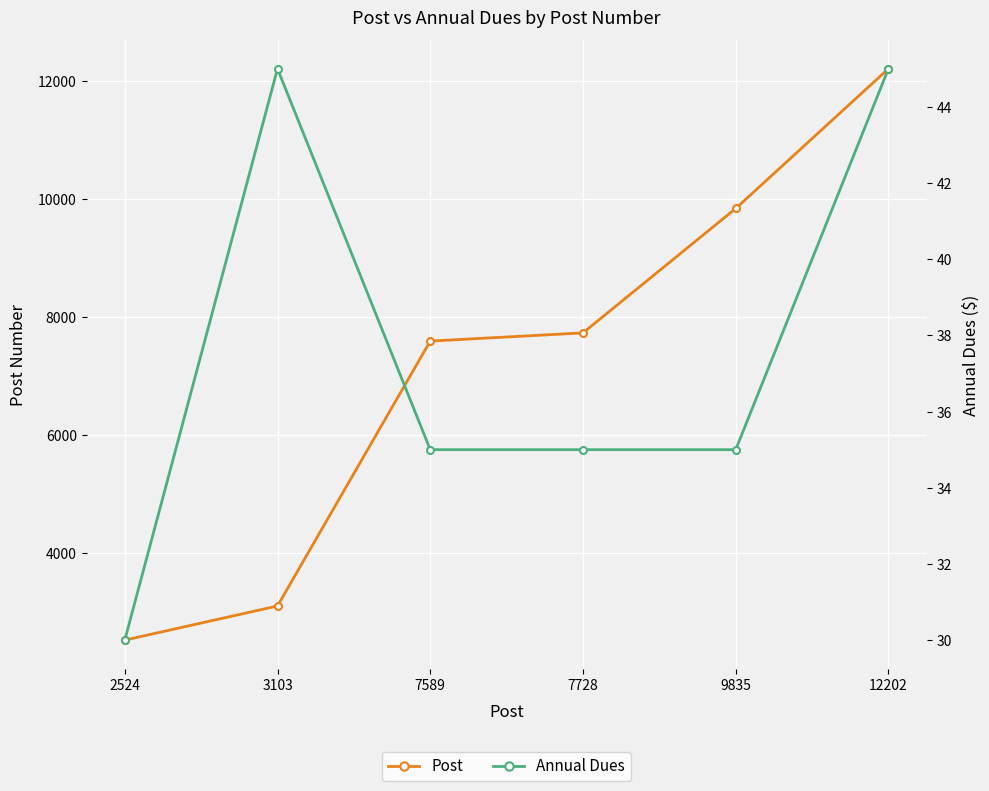

List the labels in order of Annual Dues value, smallest first.

2524, 7589, 7728, 9835, 3103, 12202